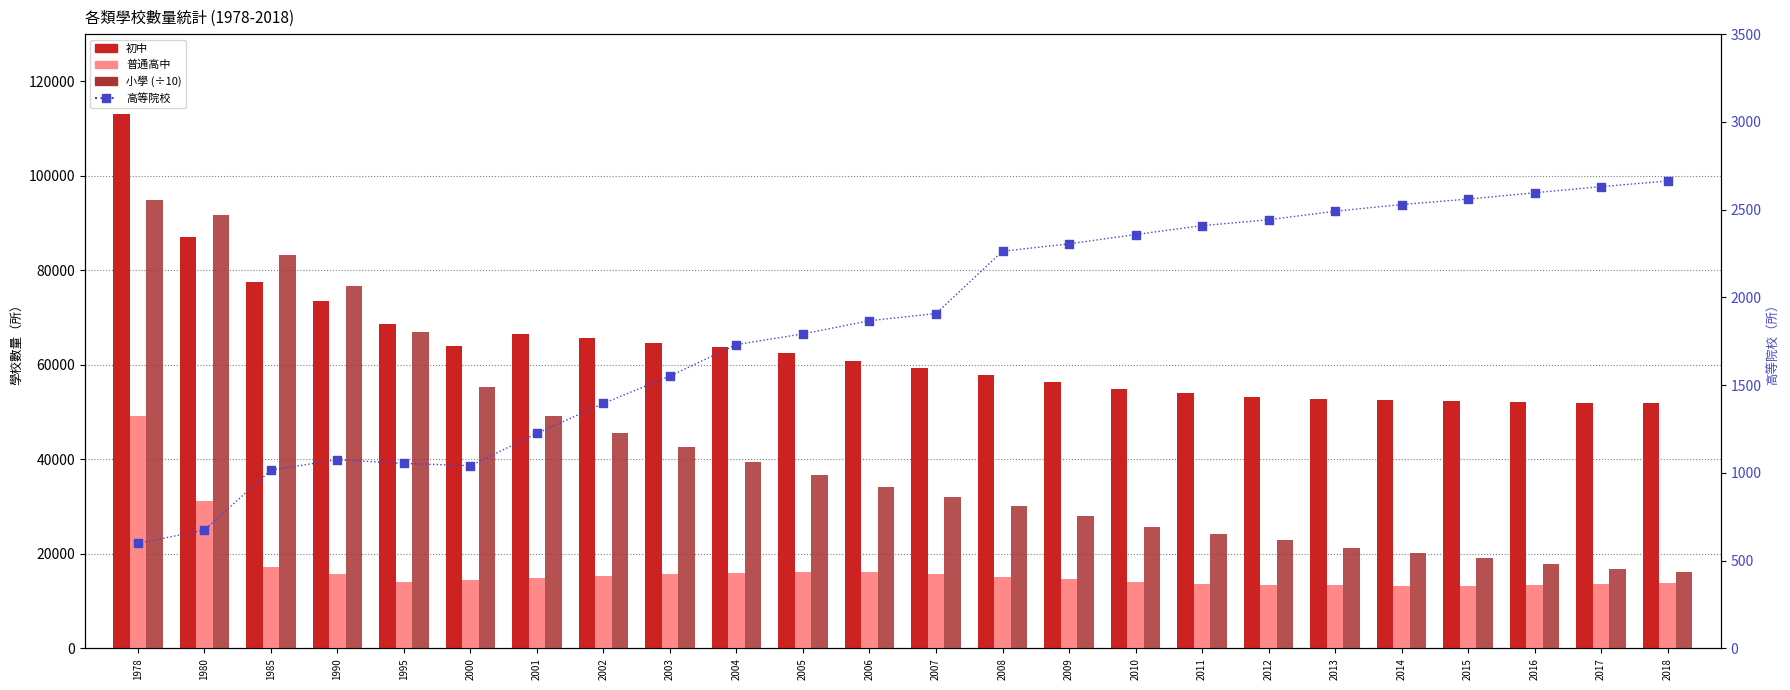

At which category is the sum across all series the highest?

1978